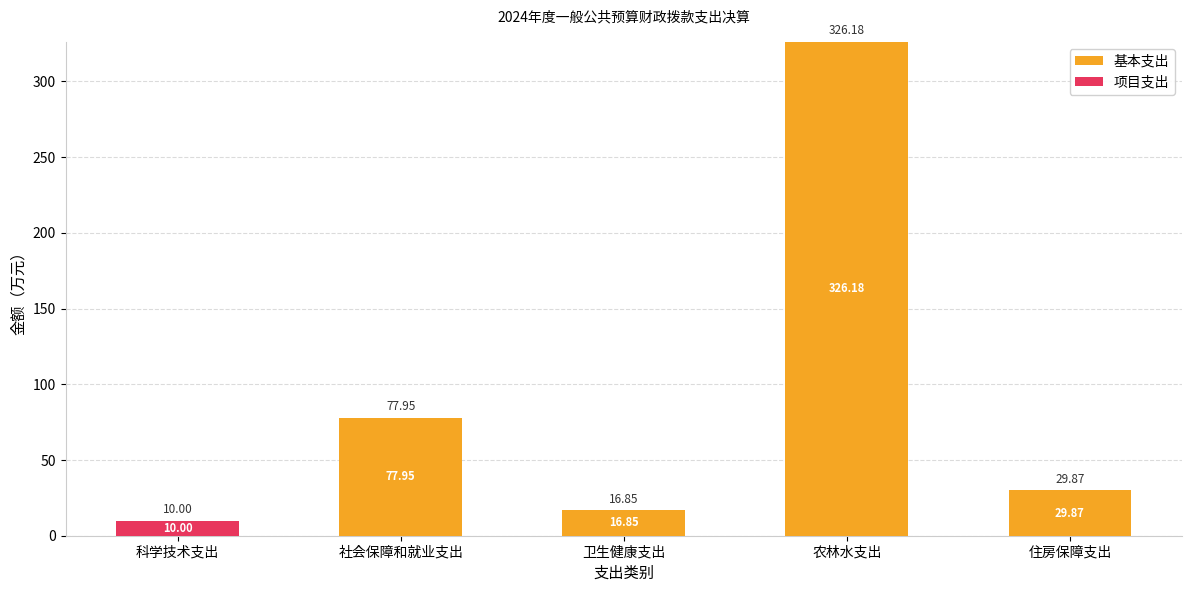

Which category has the highest value in the 基本支出 series?

农林水支出